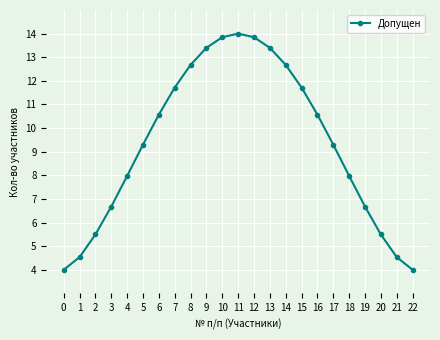

How many lines are shown in the chart?

1